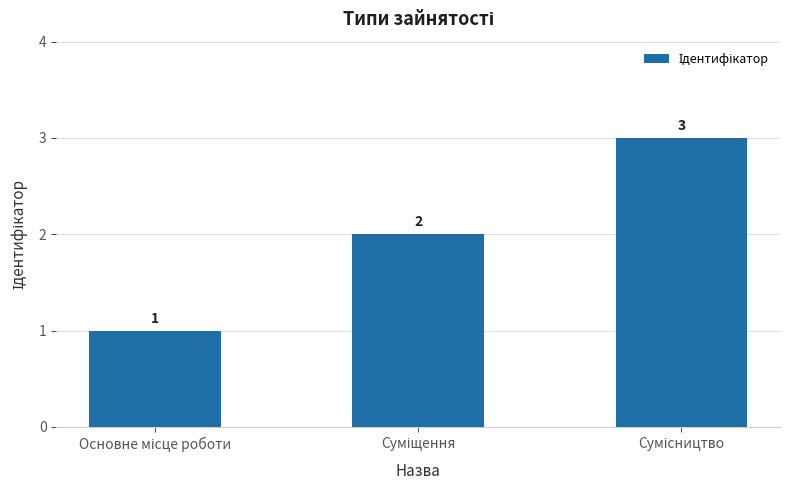

How many values are between 1 and 3?

3